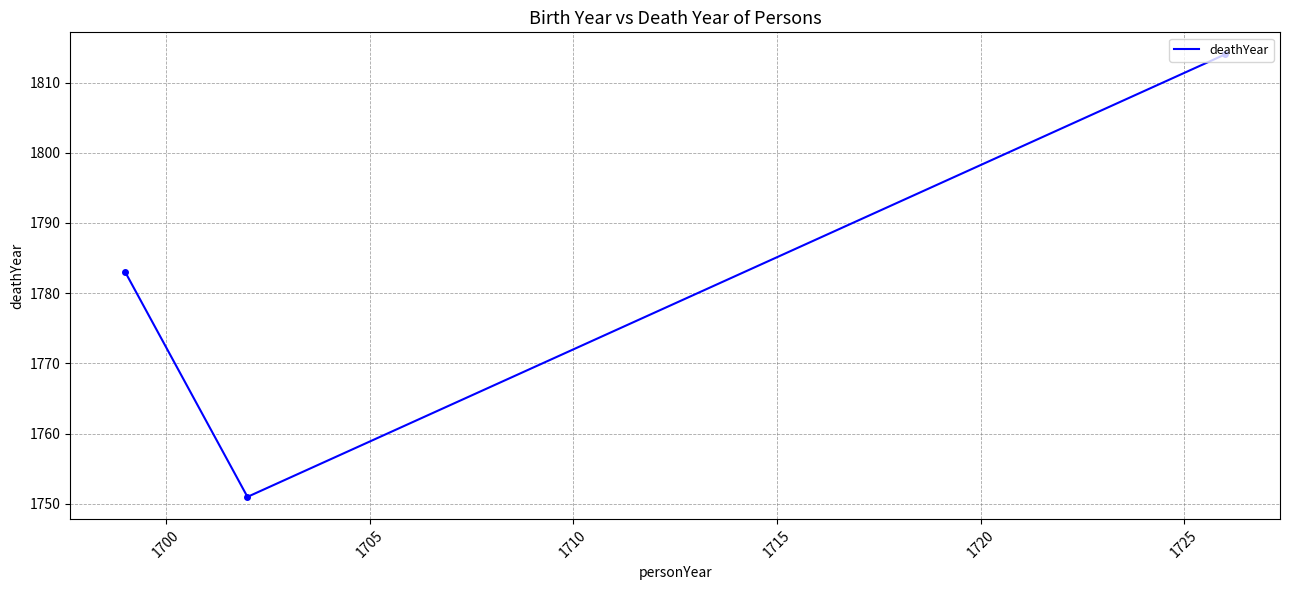

What is the minimum value shown in the chart?

1751